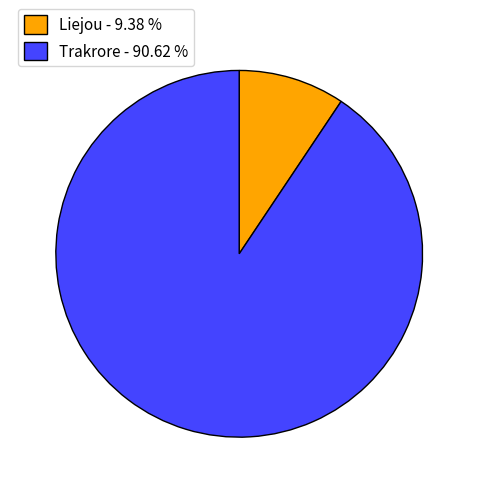

What is the ratio of the value at Trakrore - 90.62 % to the value at Liejou - 9.38 %?

9.7